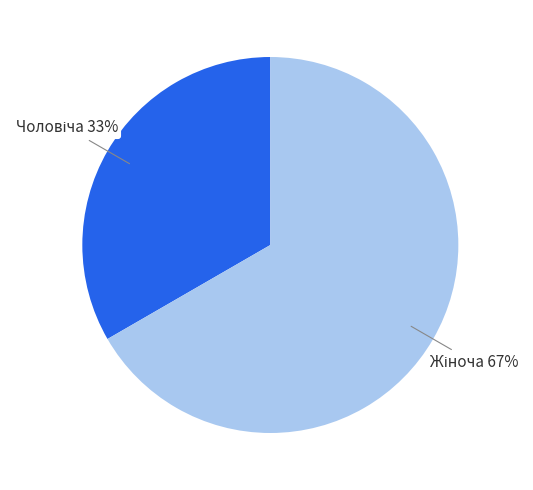

Does any single category account for the majority?

Yes